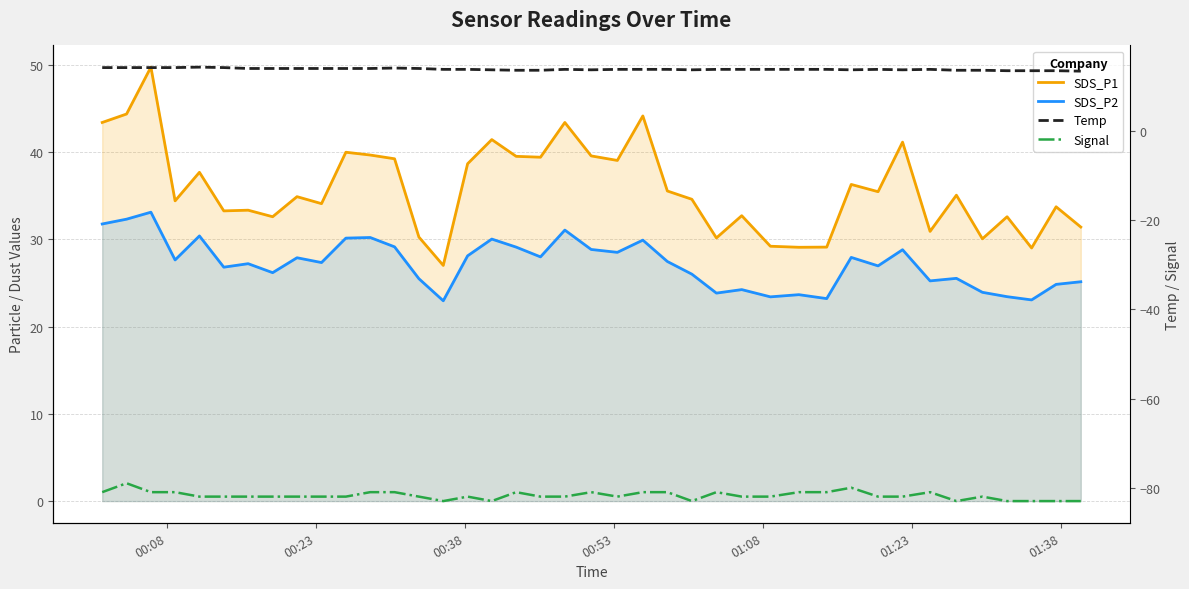

What is the average value of the SDS_P2 series?

27.2